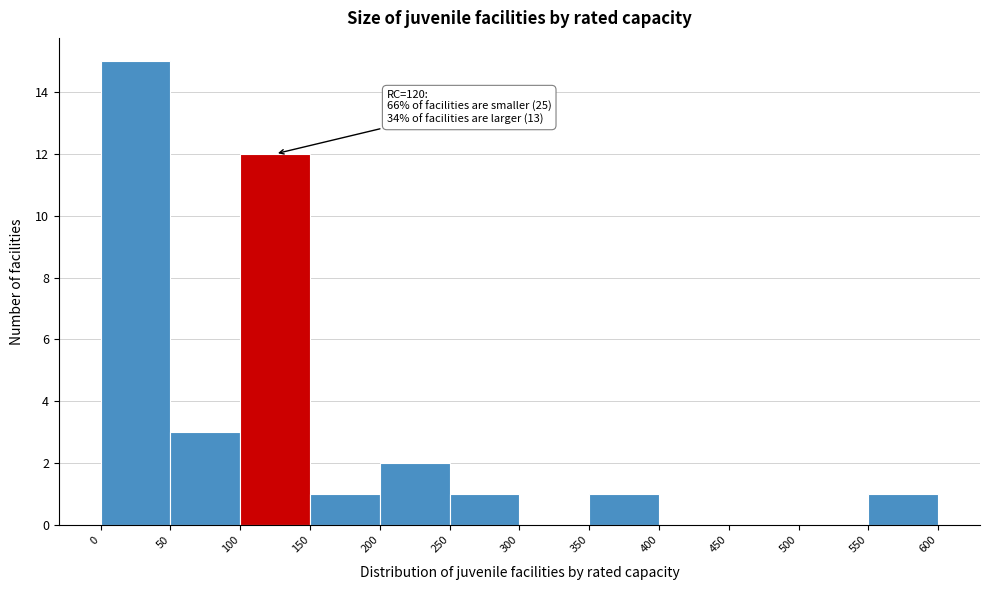

Which range on the x-axis has the tallest bar?

0 to 50